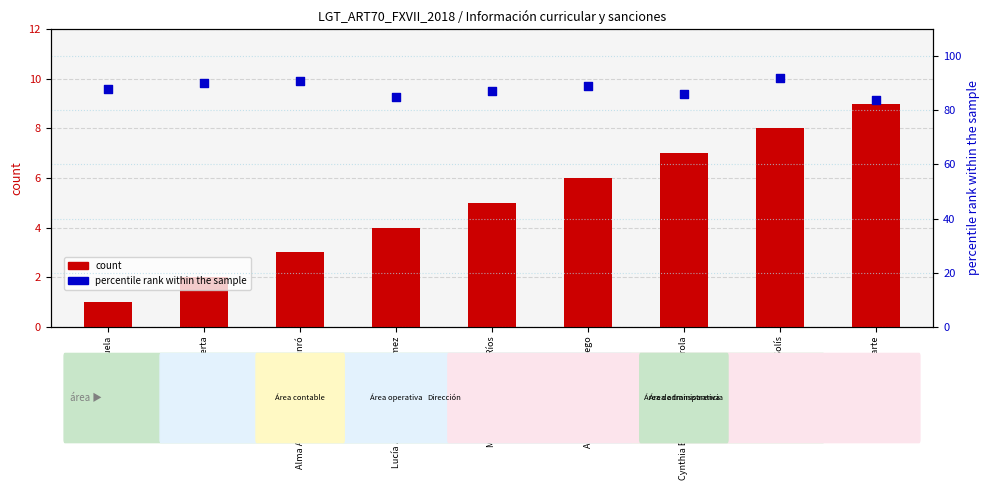

Which series has the largest Y range (max minus min)?

count